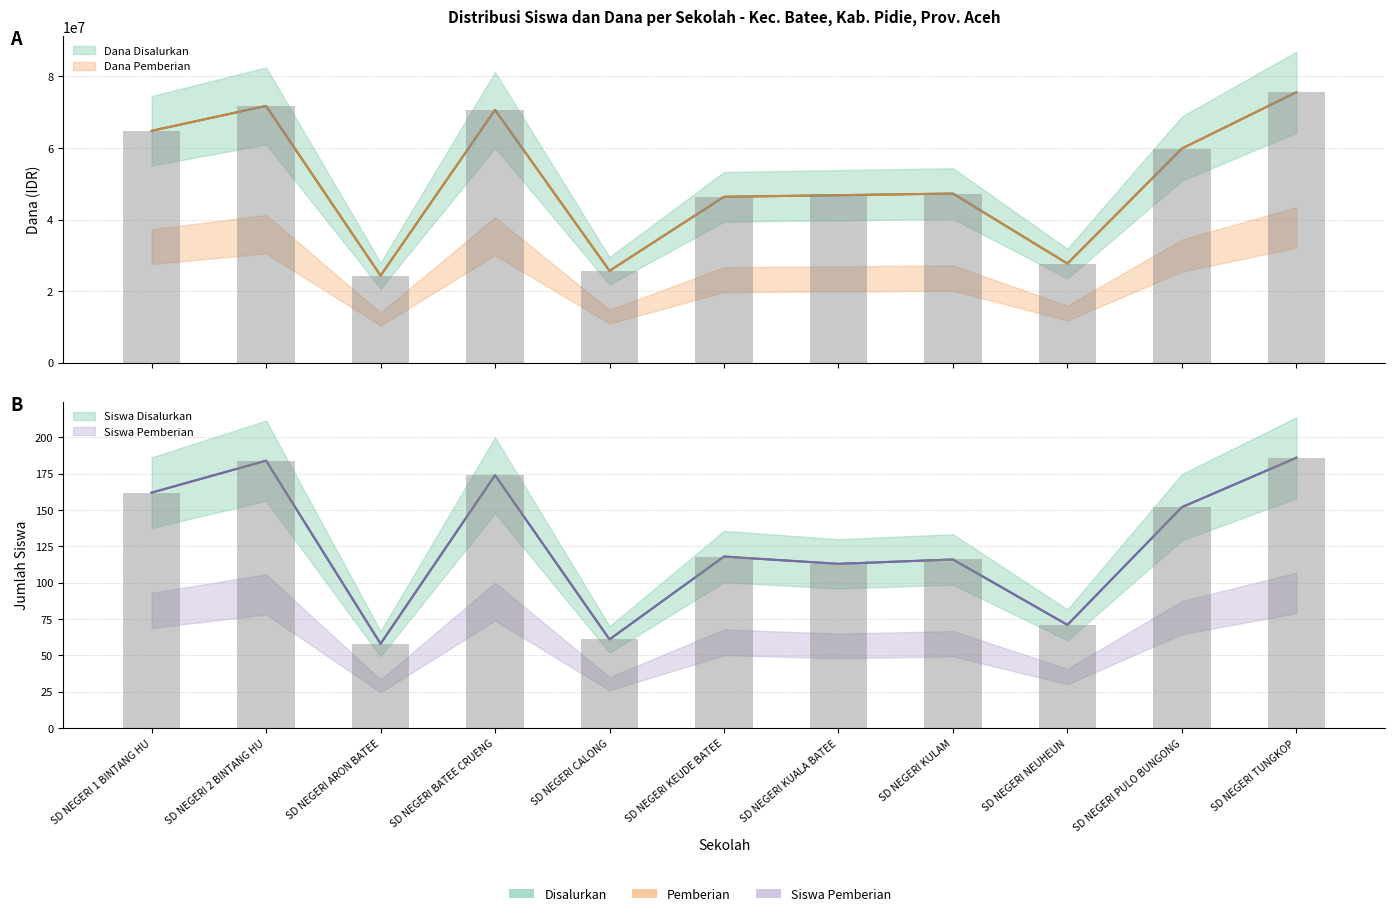

The value of Siswa Disalurkan at SD NEGERI 1 BINTANG HU is 266. True or false?

False